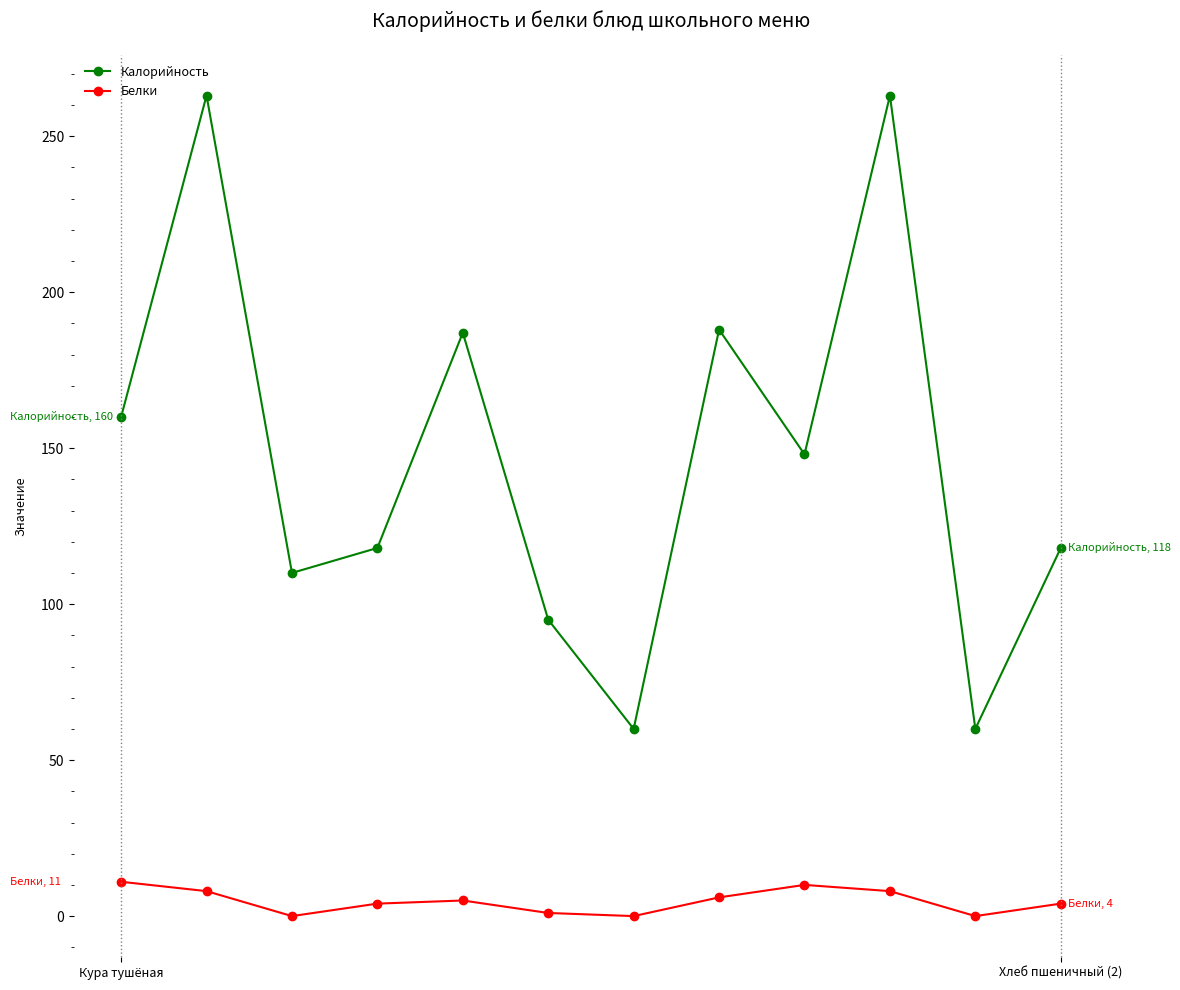

What is the difference between the second highest and minimum values in the Белки series?

10